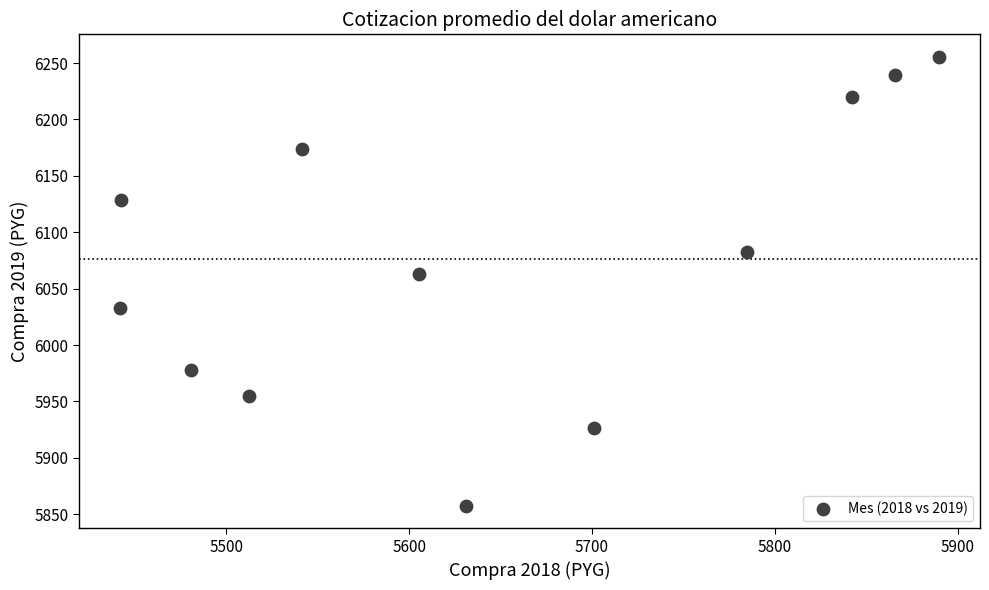

What is the range of X values (max minus min)?

447.9